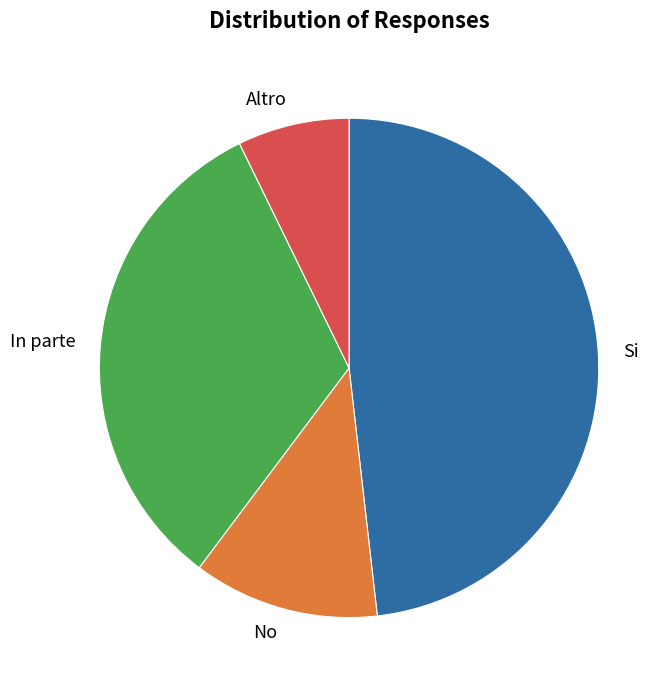

How many segments does this pie chart have?

4